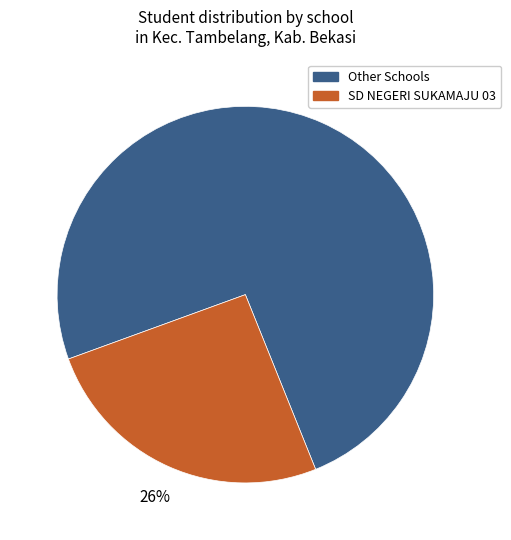

Does any single category account for the majority?

Yes